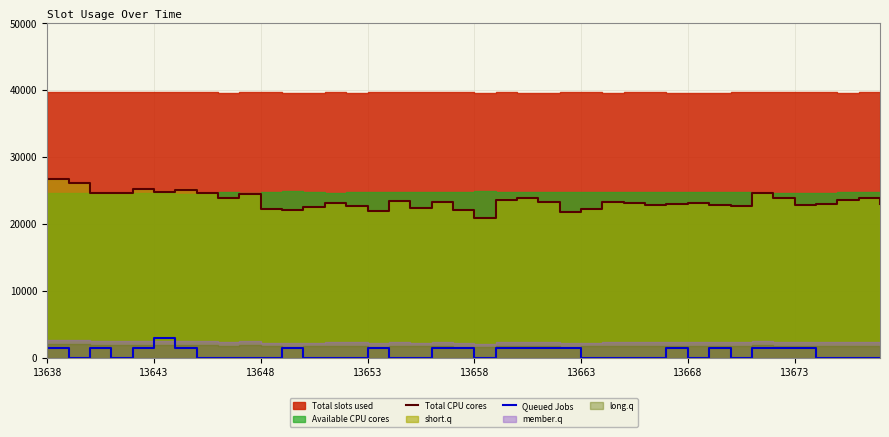

How many lines are shown in the chart?

2